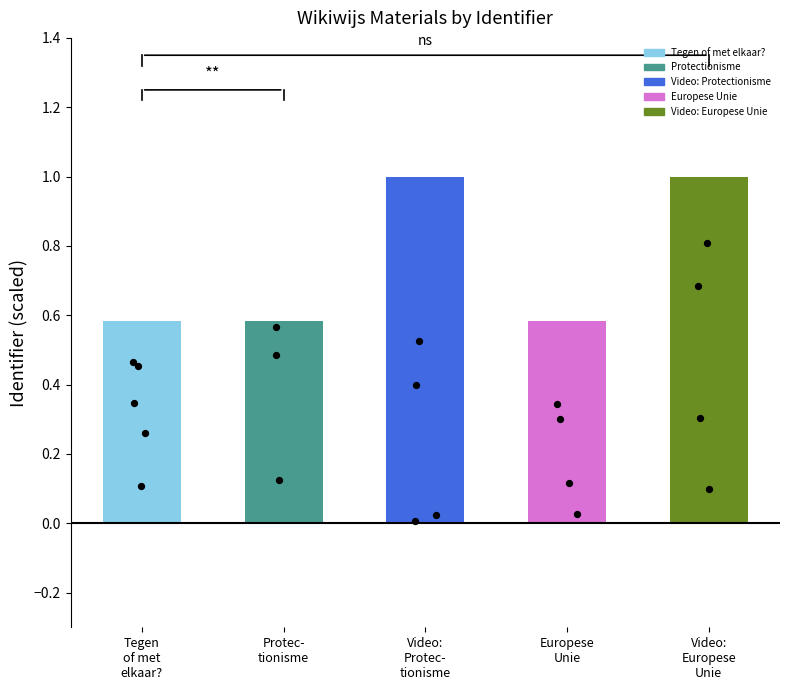

Which has a higher value, Tegen
of met
elkaar? or Video:
Europese
Unie?

Video:
Europese
Unie